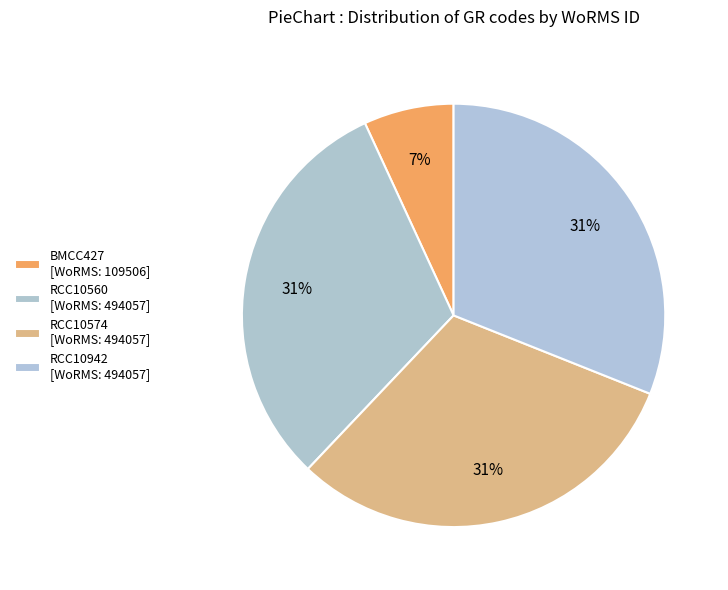

Count the number of slices in the pie.

4